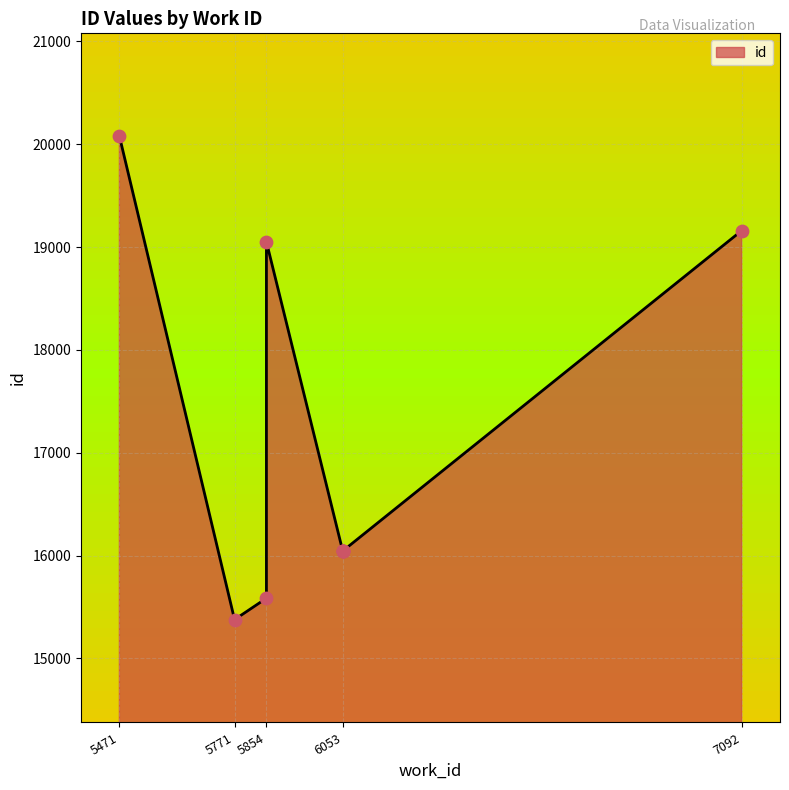

What is the change in value from 5854 to 5854?

+3466